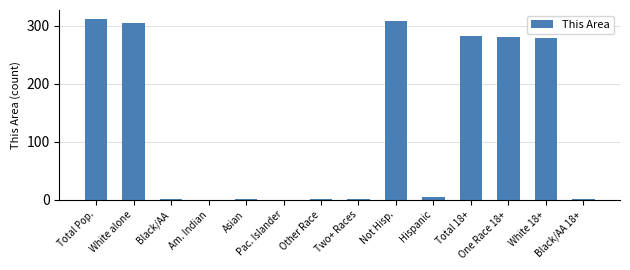

What is the sum of all values?

1779